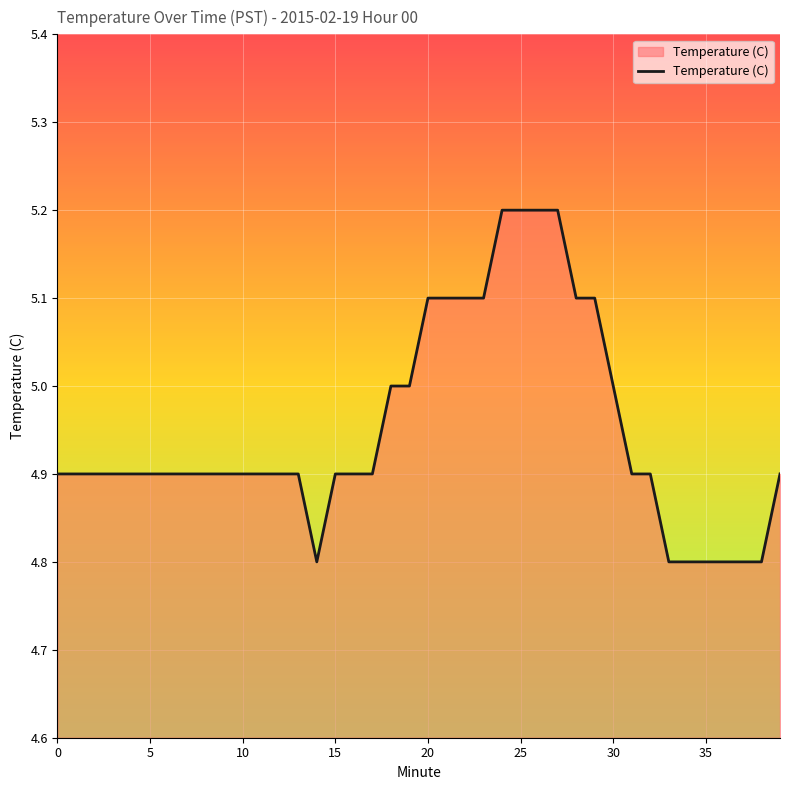

What is the smallest value displayed?

4.8